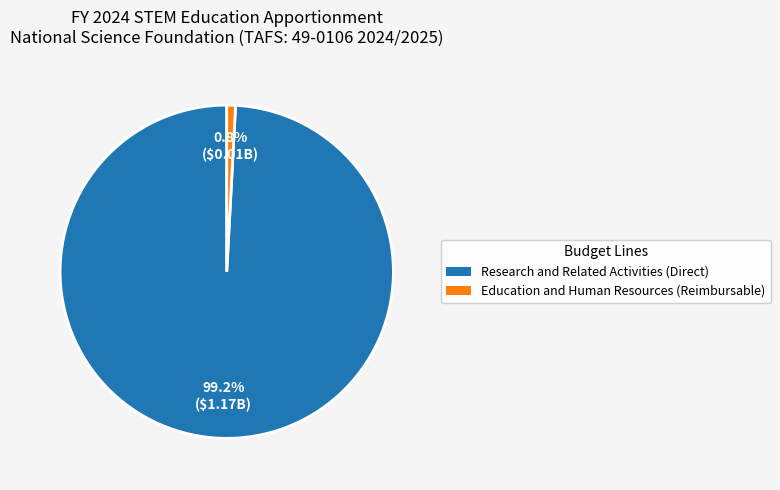

Rank the categories by value from highest to lowest.

Research and Related Activities (Direct), Education and Human Resources (Reimbursable)